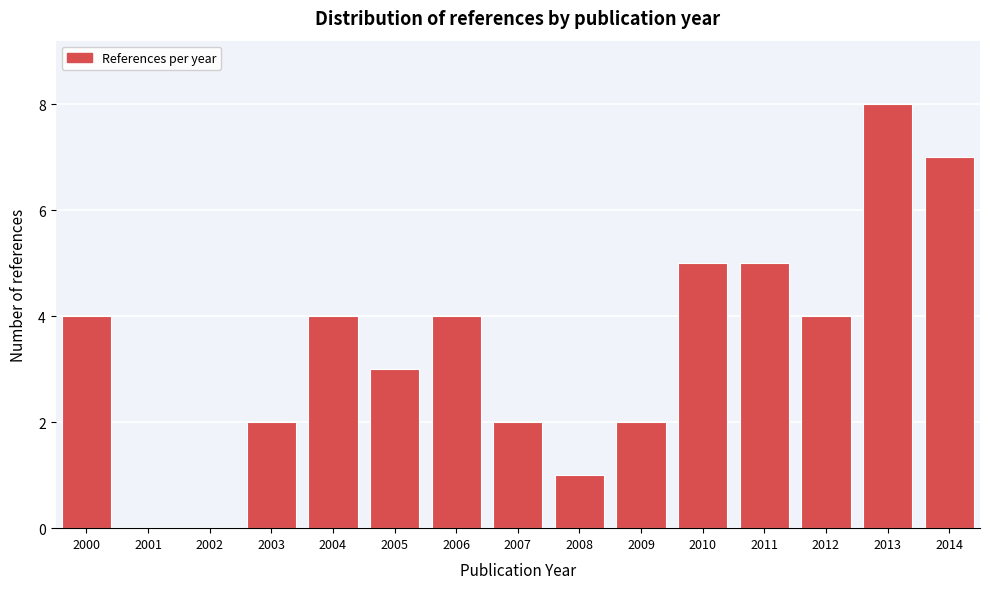

Reading right to left, transcribe all the data shown in this chart.

2014=7	2013=8	2012=4	2011=5	2010=5	2009=2	2008=1	2007=2	2006=4	2005=3	2004=4	2003=2	2002=0	2001=0	2000=4